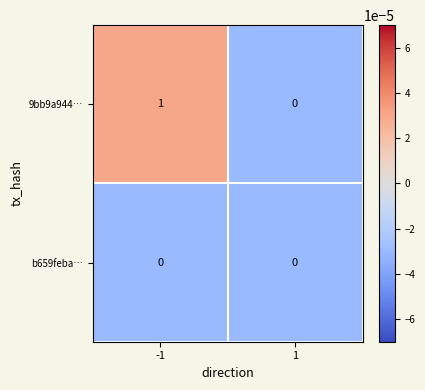

Reading right to left, what are all the values shown in this chart?

9bb9a944…: 1=0	-1=1
b659feba…: 1=0	-1=0